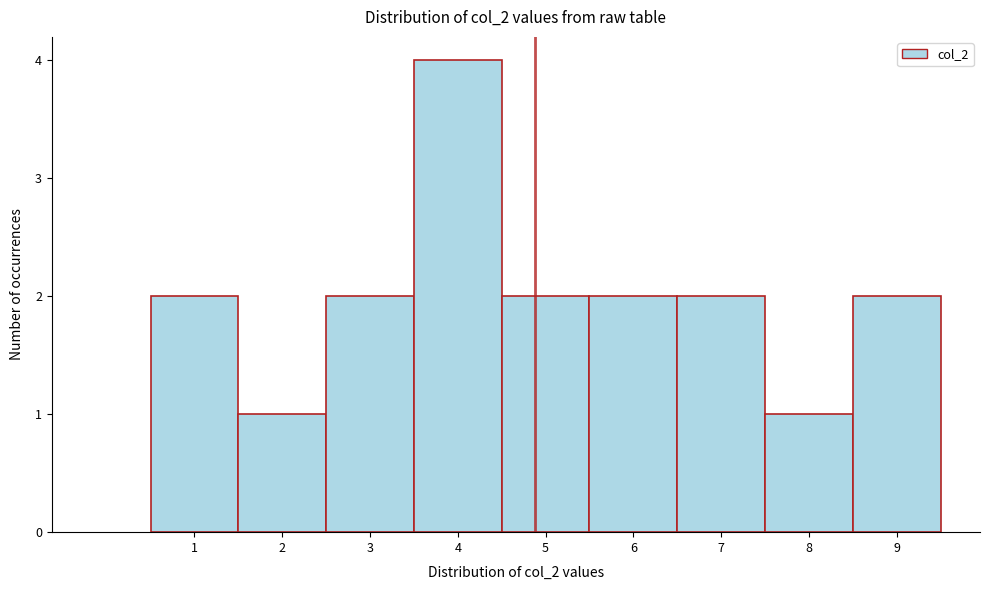

Reading left to right, list all the values displayed in this chart.

1=2	2=1	3=2	4=4	5=2	6=2	7=2	8=1	9=2